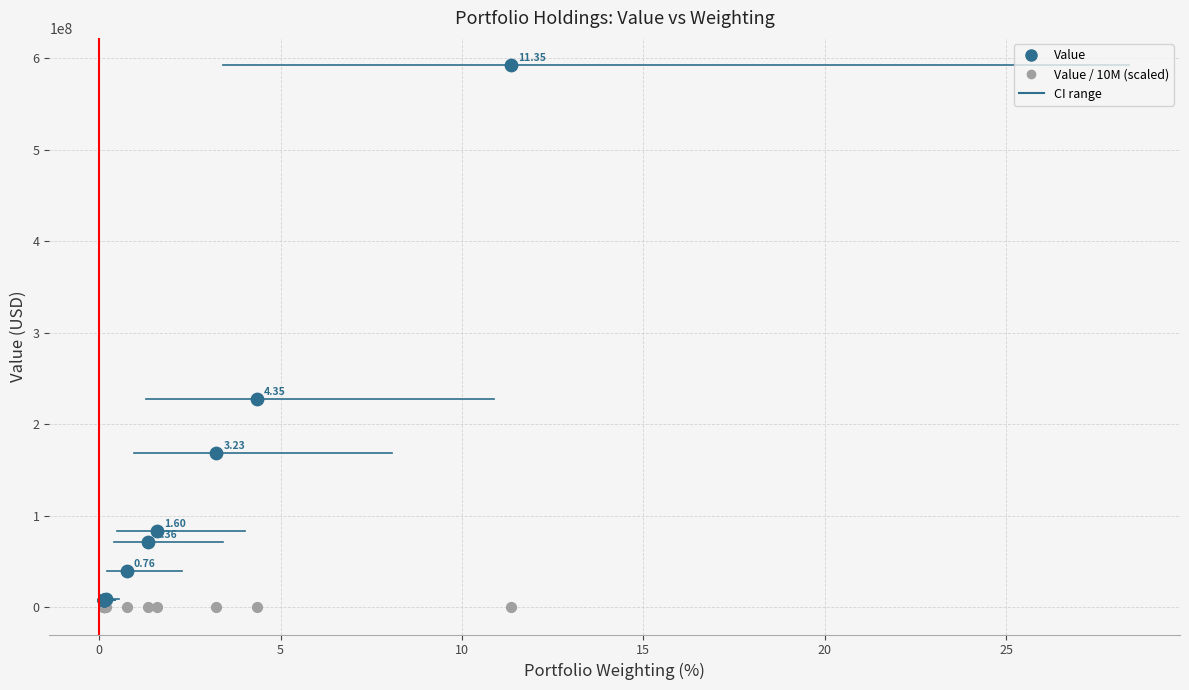

Which series contains the highest Y value?

Value